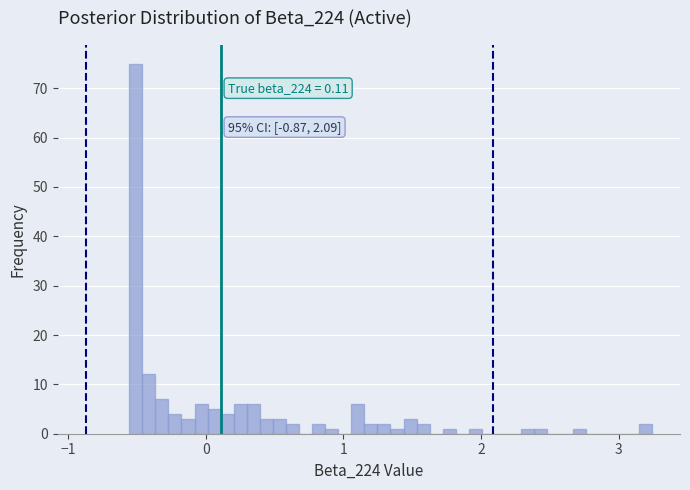

Around what value on the x-axis is the tallest bar? Give the approximate position of its centre, as read against the axis.

-0.5